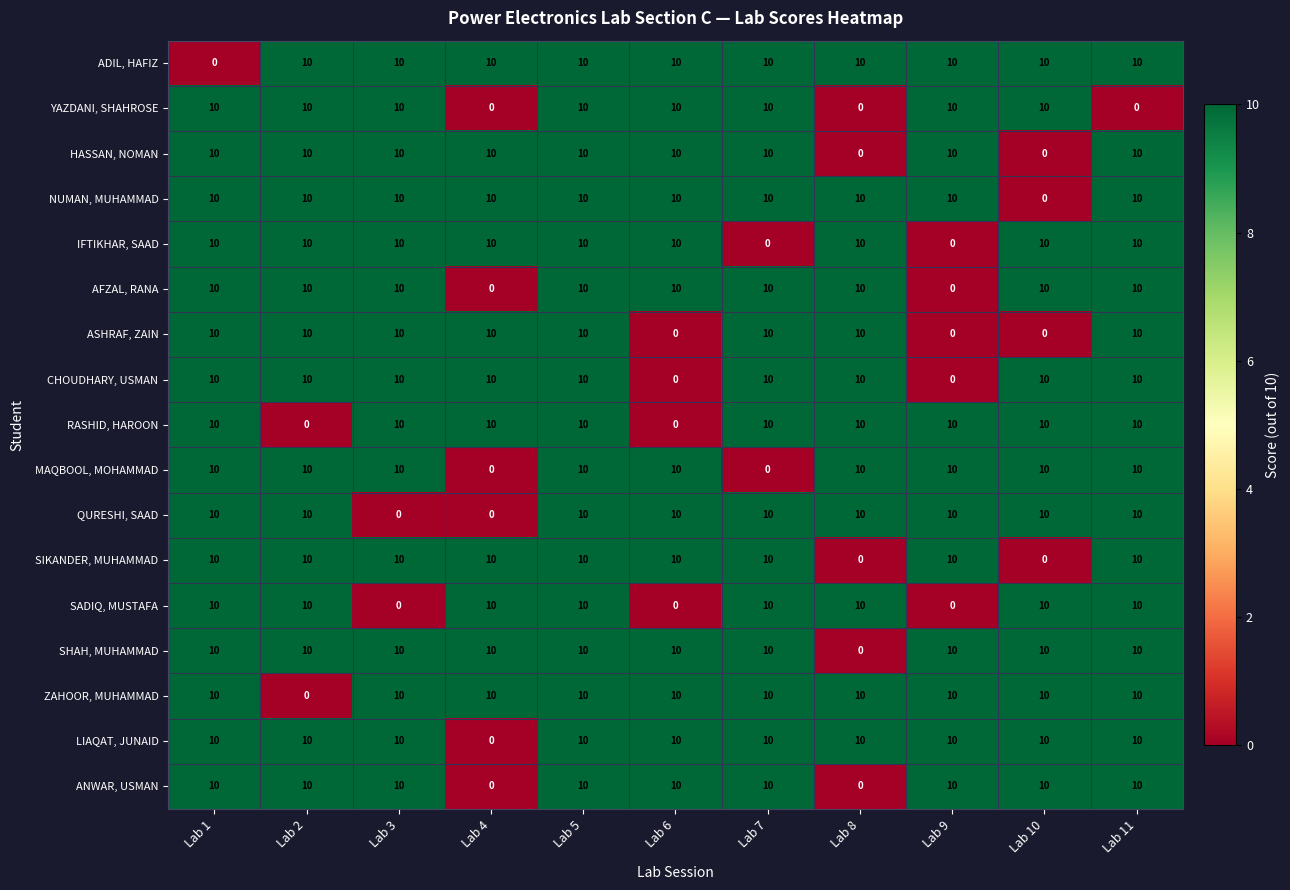

Is it true that SADIQ, MUSTAFA equals 10 at Lab 11?

True